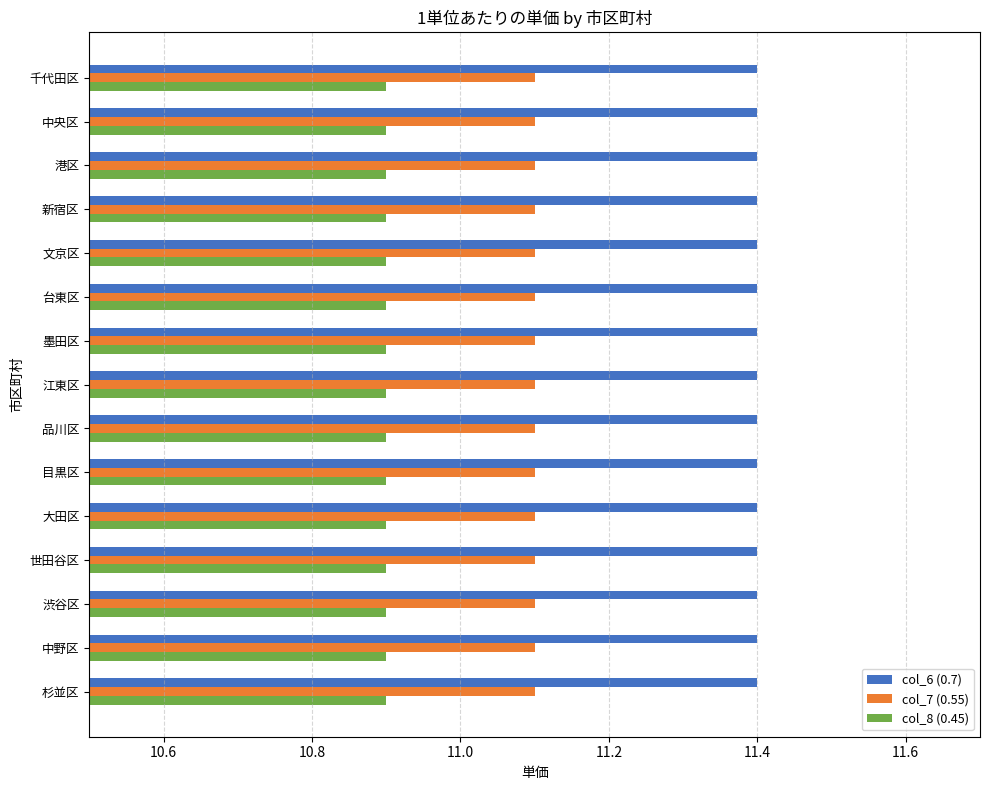

Rank the series by their maximum value, from highest to lowest.

col_6 (0.7), col_7 (0.55), col_8 (0.45)